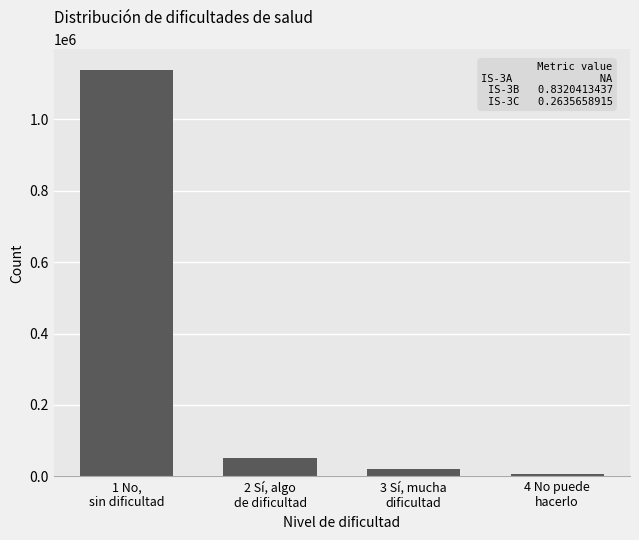

Reading left to right, transcribe all the data shown in this chart.

1138593	52363	19935	6954